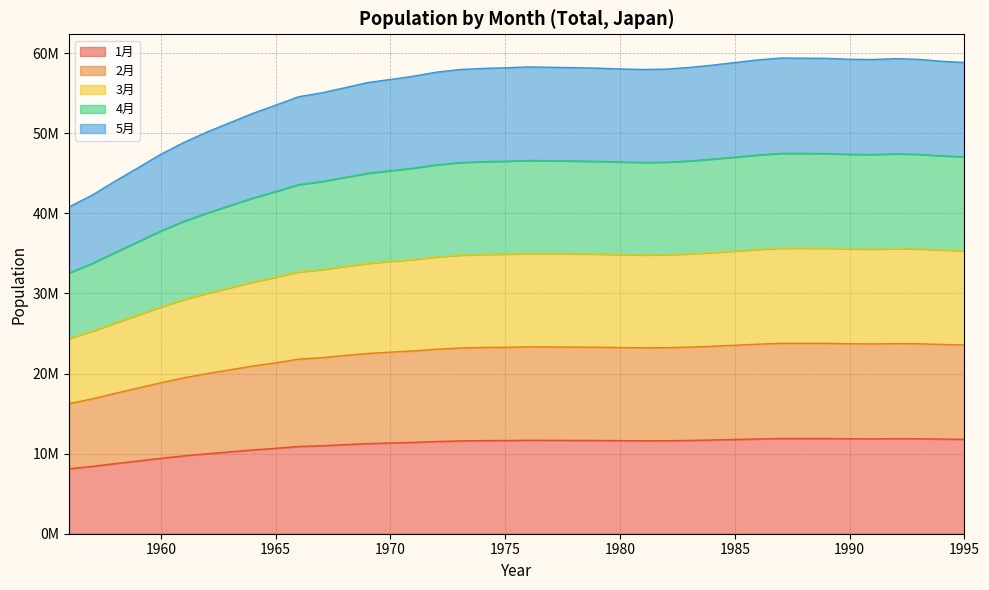

At how many categories does at least one series exceed 18507836?

40